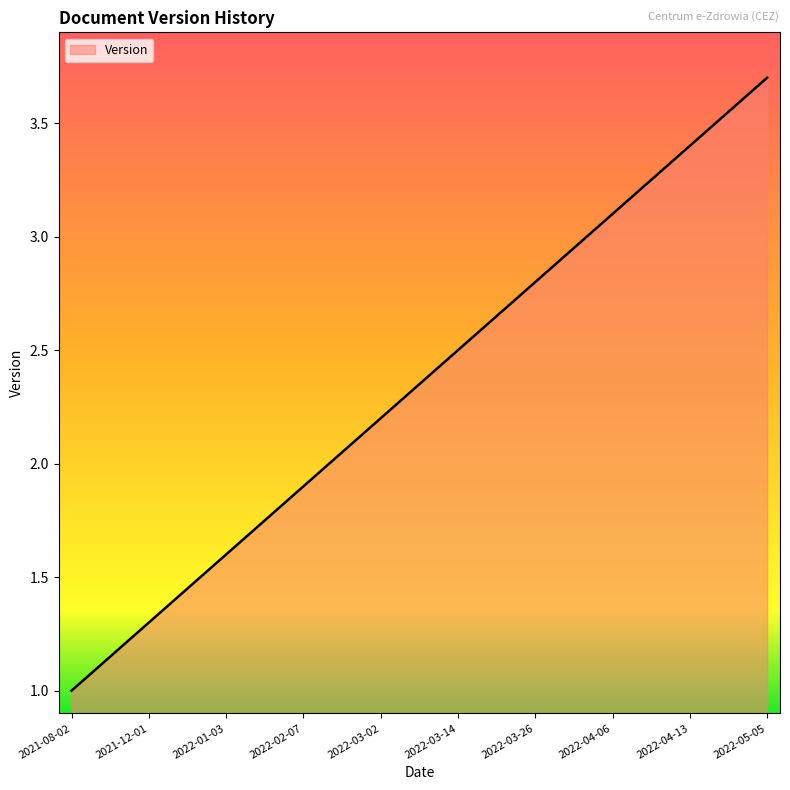

What is the difference between the maximum and minimum values?

2.7